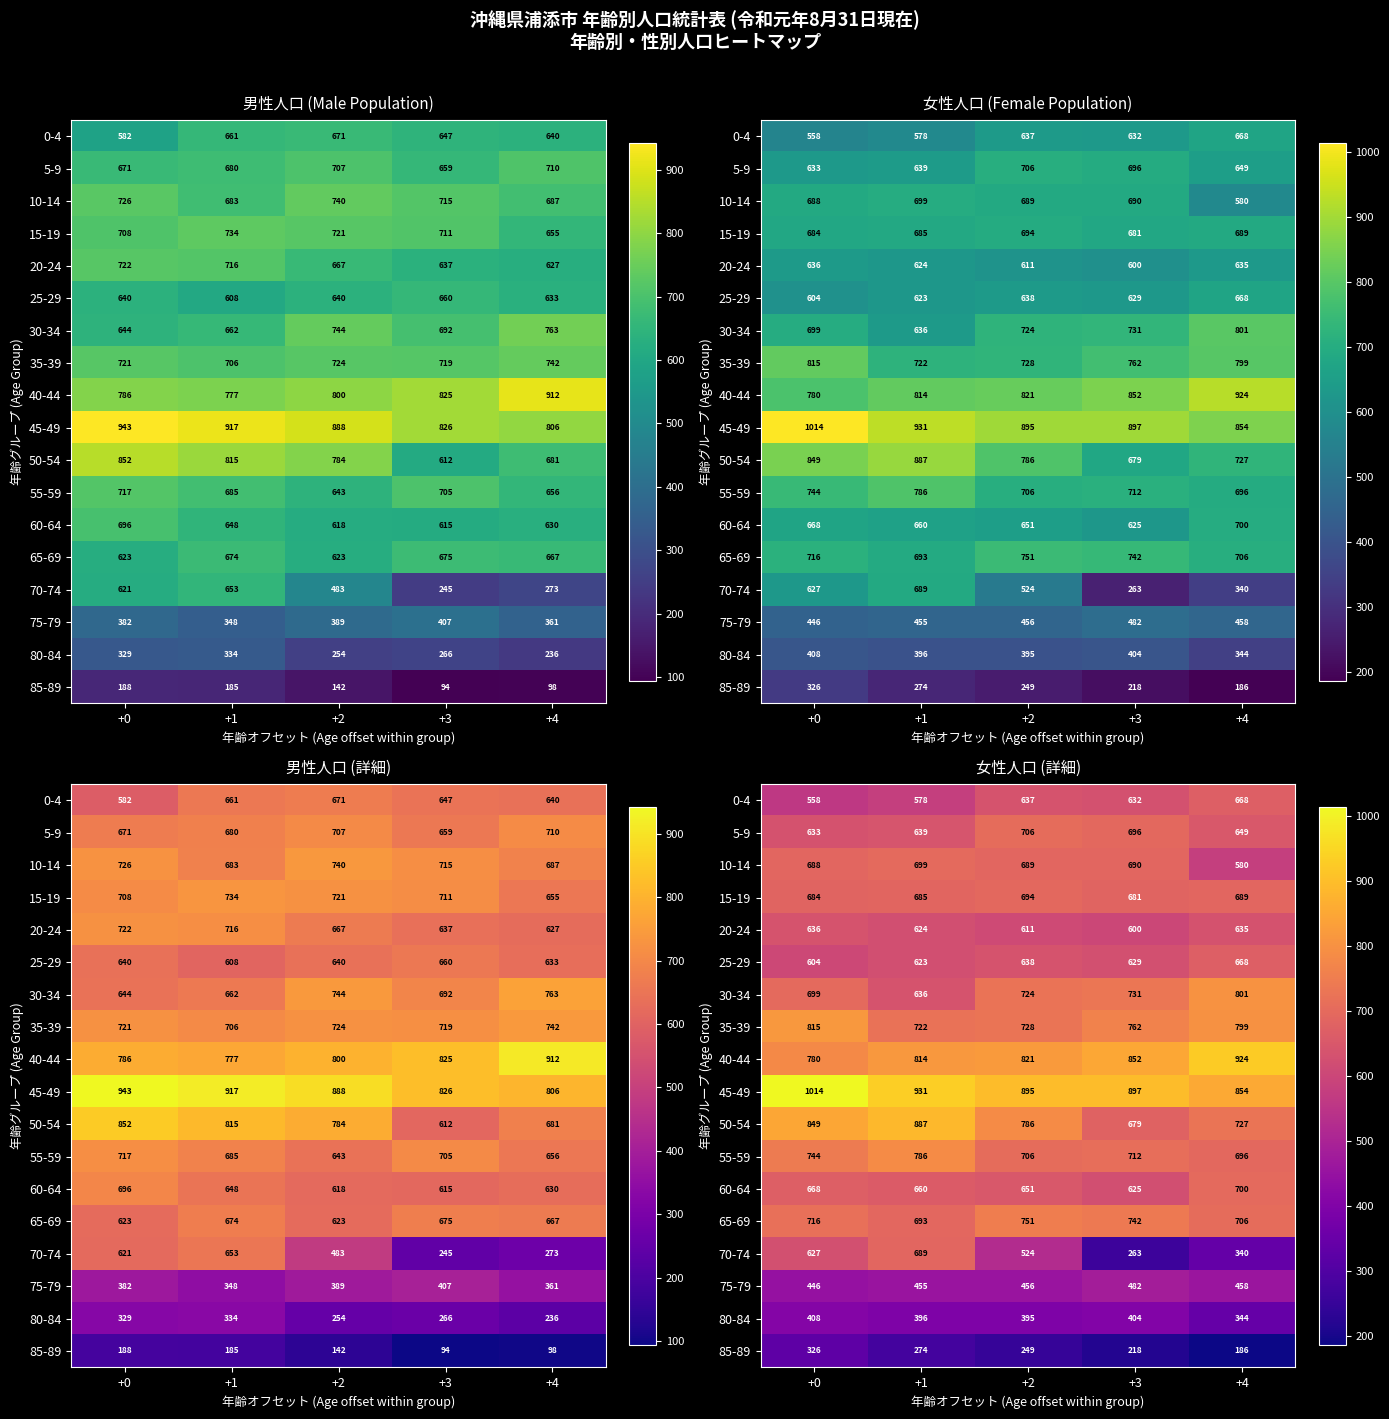

Rank the series at +1 from lowest to highest value.

85-89, 80-84, 75-79, 0-4, 25-29, 20-24, 30-34, 5-9, 60-64, 15-19, 70-74, 65-69, 10-14, 35-39, 55-59, 40-44, 50-54, 45-49